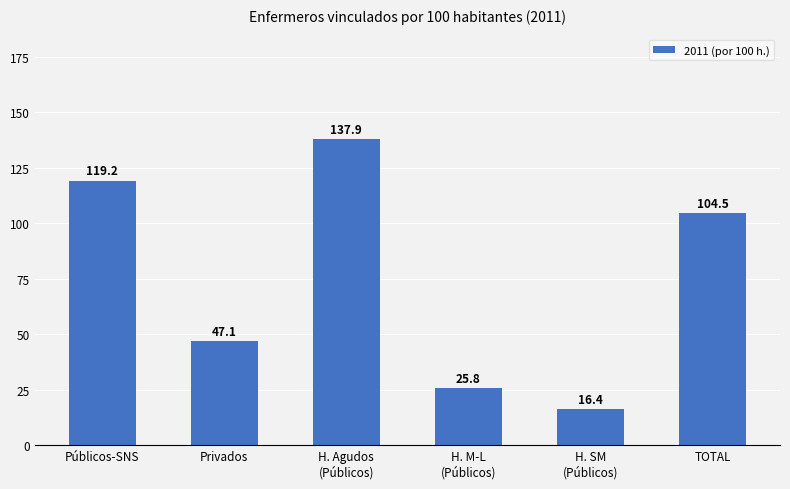

What is the label of the 1st bar from the left?

Públicos-SNS